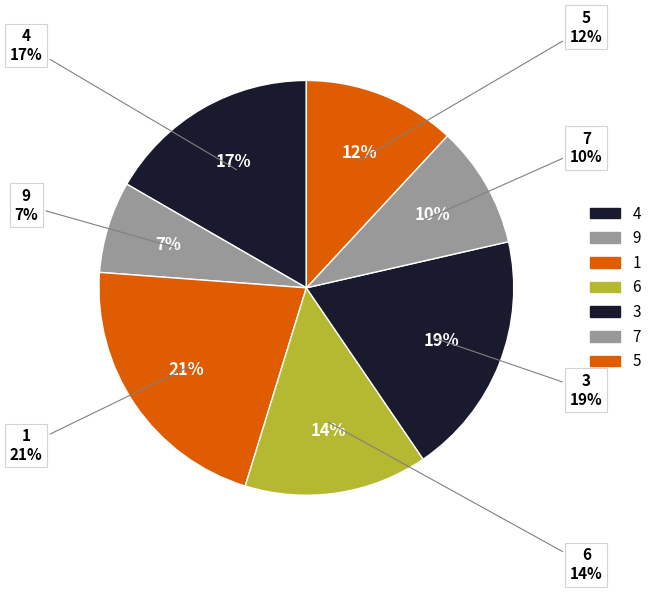

How many segments does this pie chart have?

7